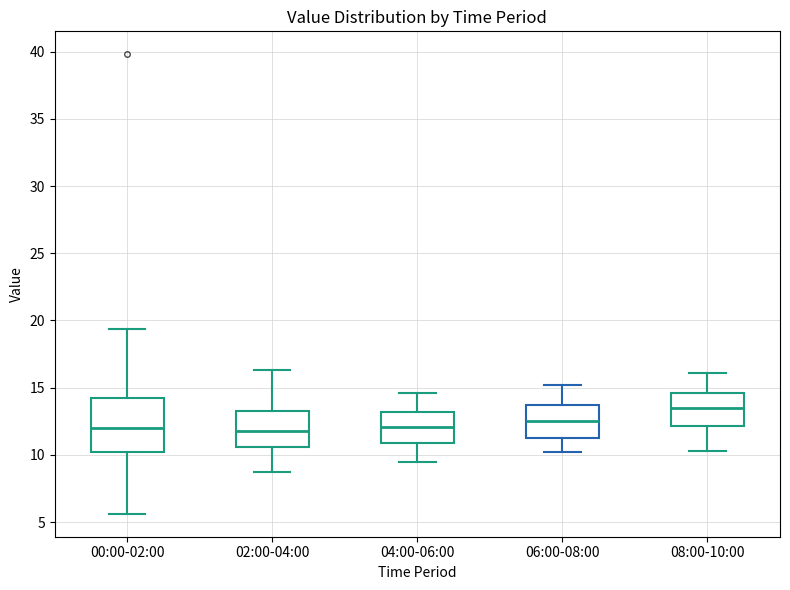

Which box has the highest median line?

08:00-10:00